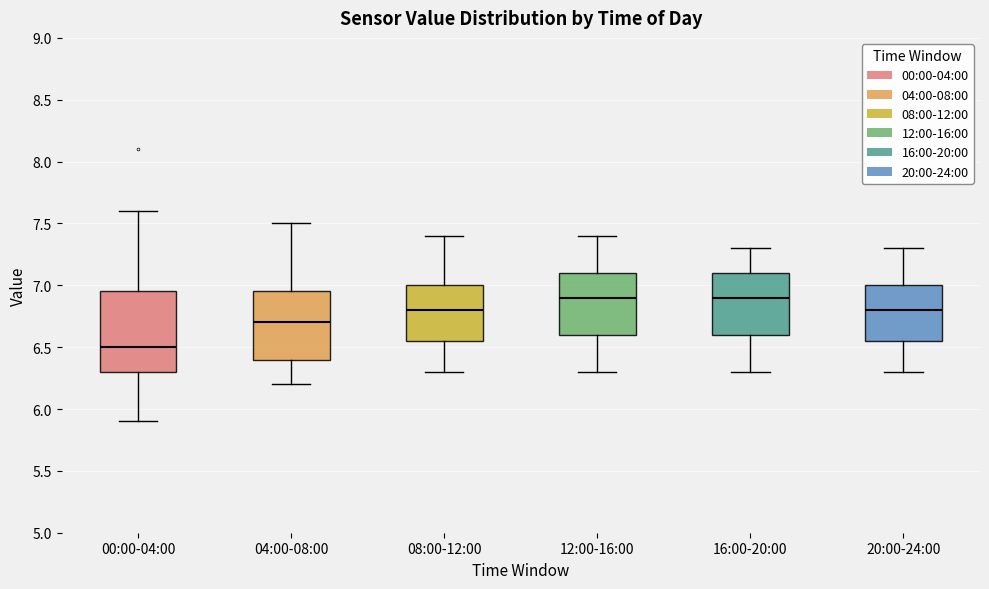

Which box has the lowest median line?

00:00-04:00